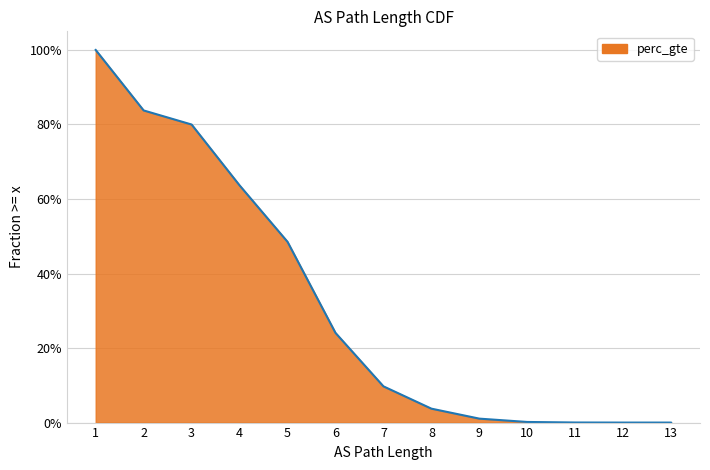

At which category does the chart reach its minimum across all series?

13